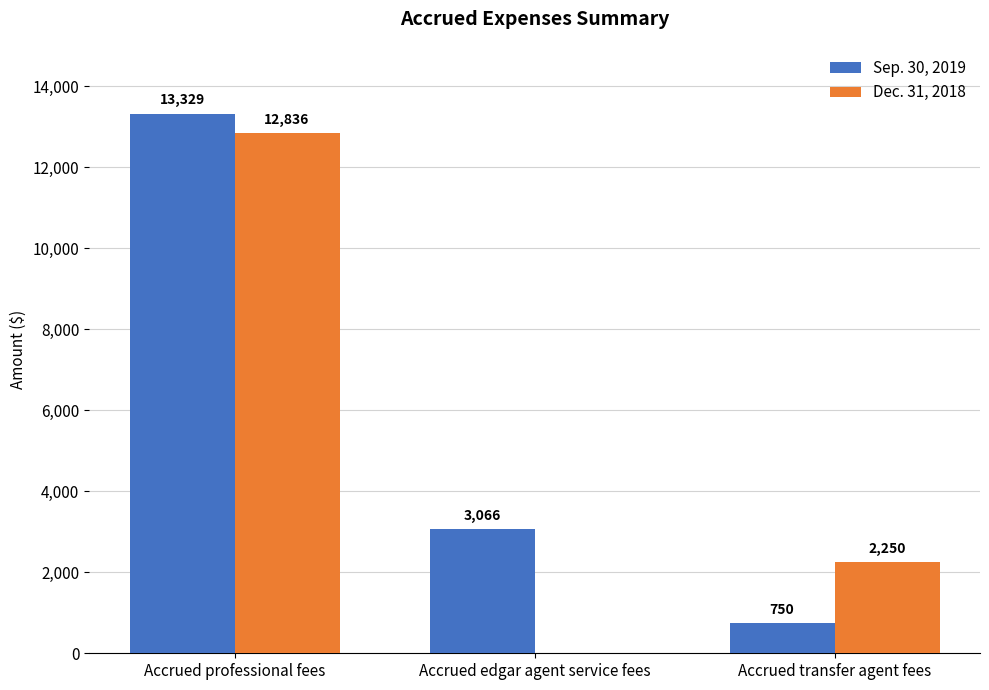

Does the chart contain stacked bars?

No